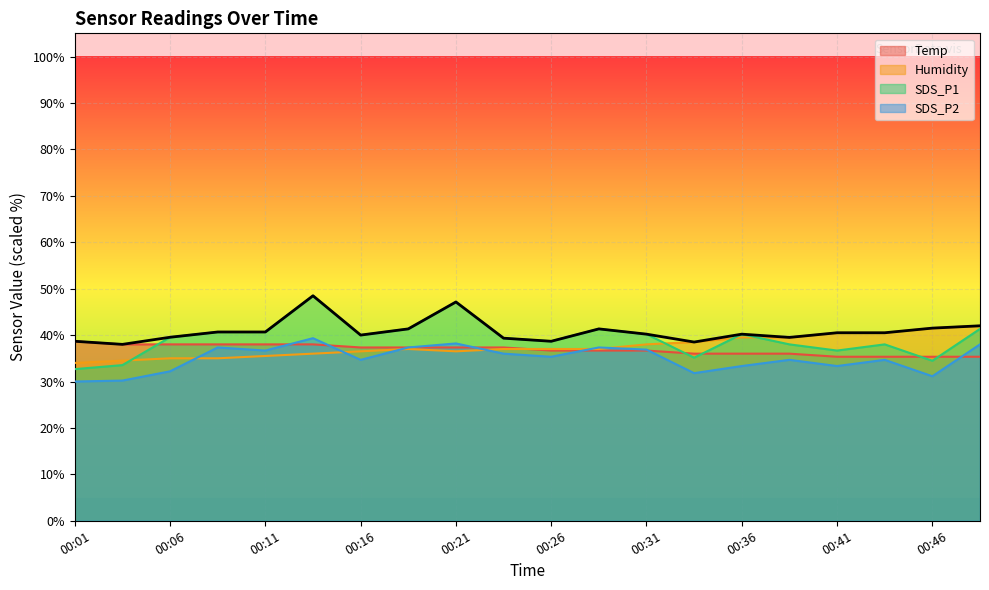

Reading left to right, extract all data points from this chart.

Temp: 38.7	38.0	38.0	38.0	38.0	38.0	37.3	37.3	37.3	37.3	36.7	36.7	36.7	36.0	36.0	36.0	35.3	35.3	35.3	35.3
Humidity: 34.0	34.5	35.0	35.0	35.5	36.0	36.5	37.0	36.5	37.0	37.0	37.0	38.0	38.5	39.5	39.5	40.5	40.5	41.5	42.0
SDS_P1: 32.7	33.5	39.5	40.7	40.7	48.5	40.0	41.3	47.1	39.3	38.7	41.3	40.2	35.1	40.2	38.0	36.7	38.0	34.5	41.3
SDS_P2: 30.0	30.2	32.2	37.3	36.7	39.3	34.7	37.3	38.2	36.0	35.3	37.3	36.9	31.8	33.3	34.7	33.3	34.7	31.1	38.0